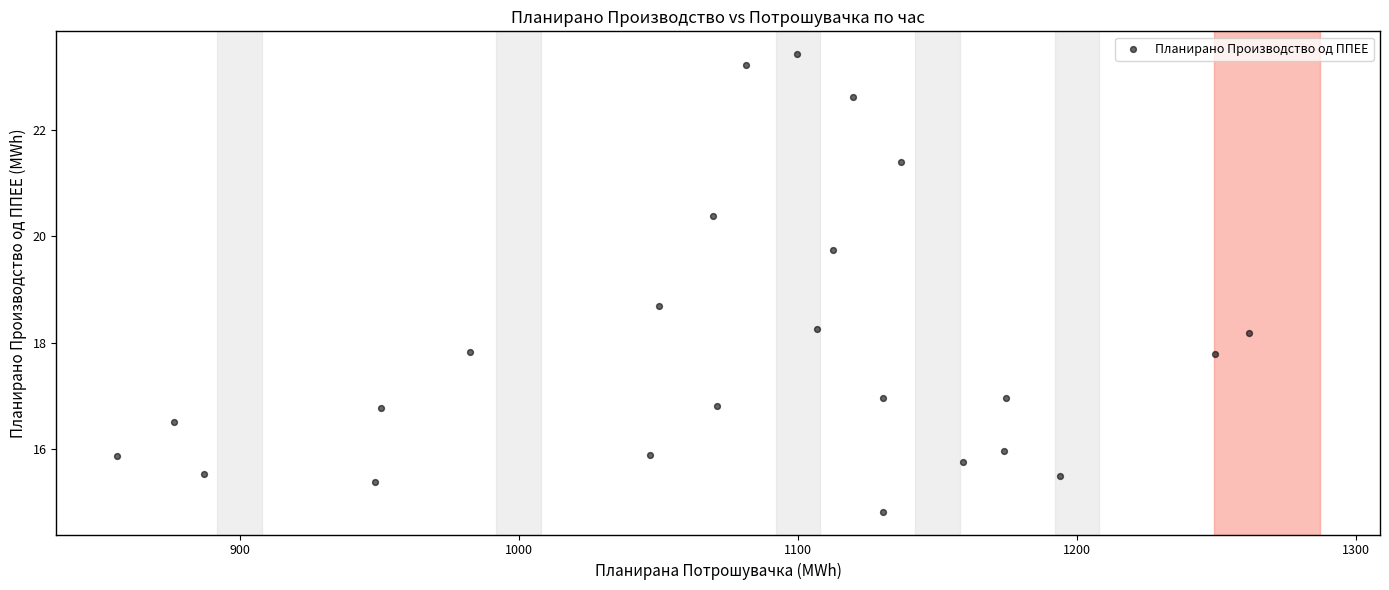

What is the range of Y values (max minus min)?

8.6